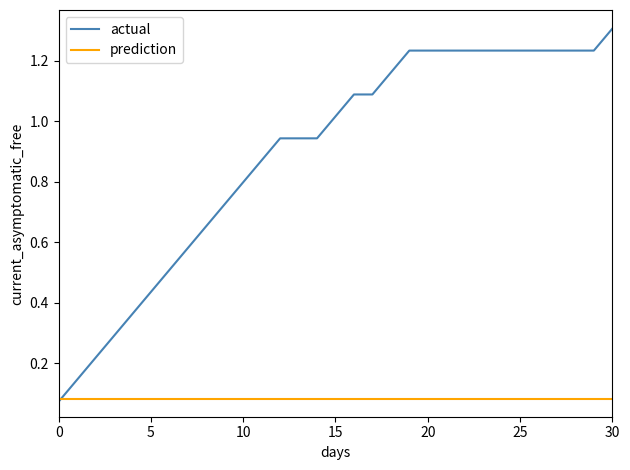

Which series has the largest range (max minus min)?

actual